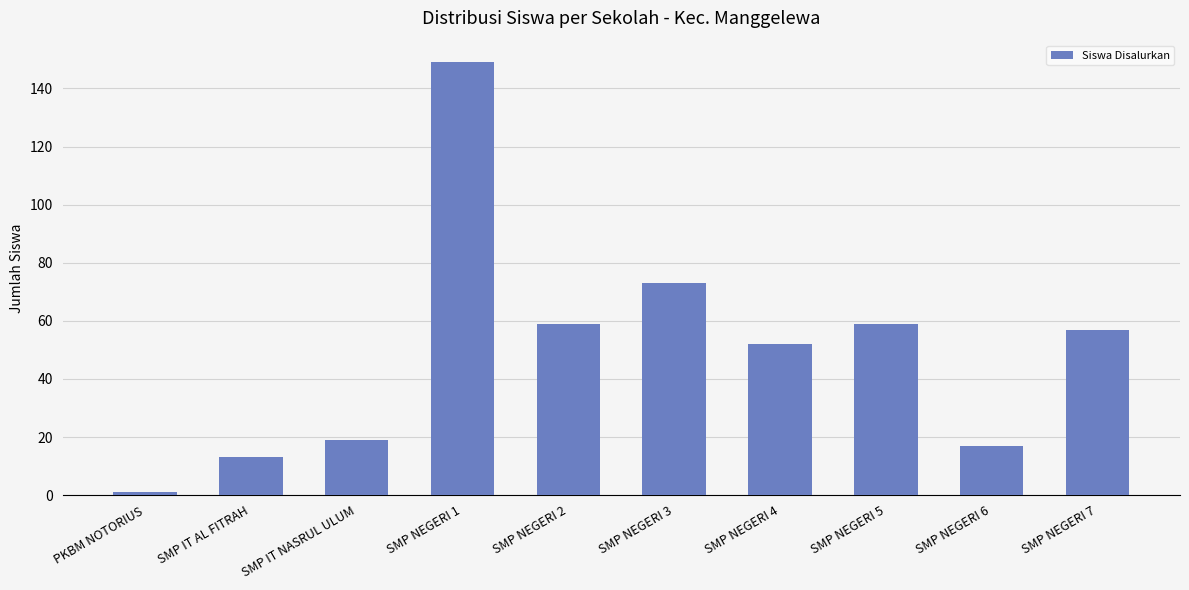

How many data points are less than 57?

5